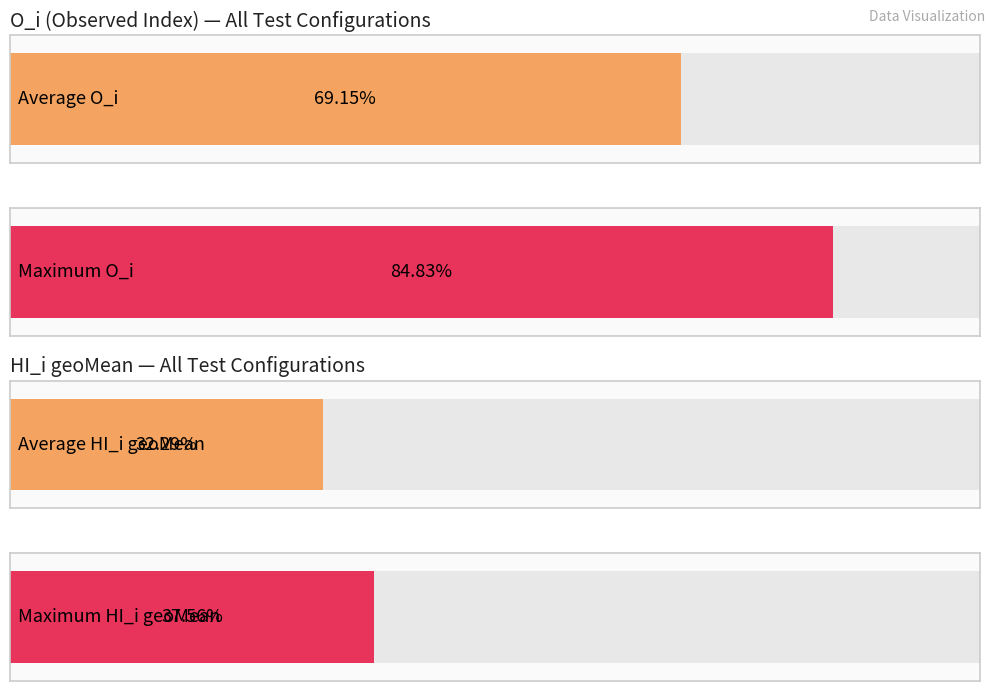

List the series in order of their peak value, lowest first.

HI_i geoMean, O_i